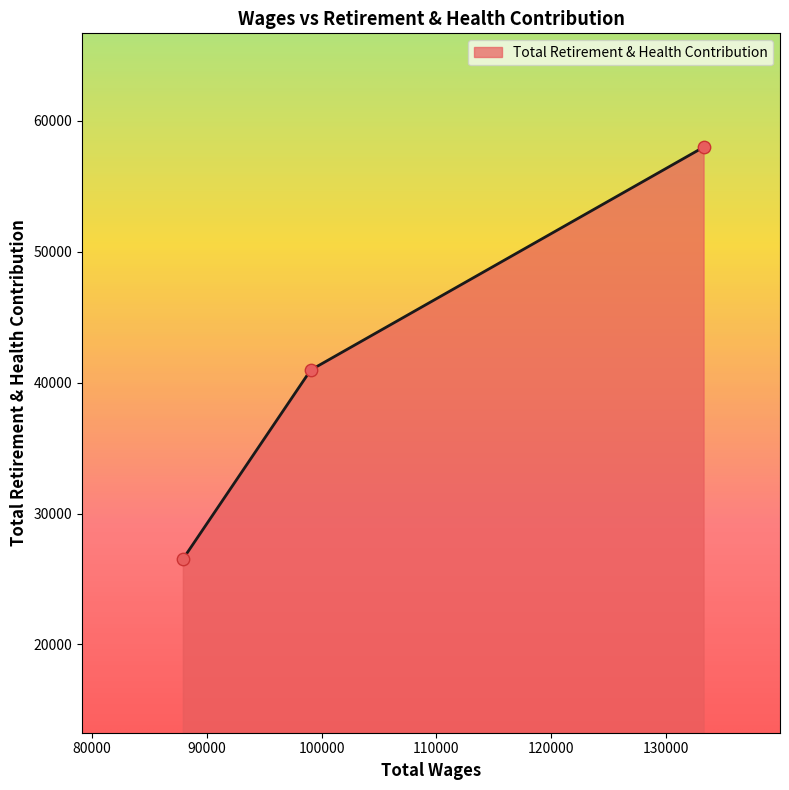

What is the difference between the maximum and minimum values?

31477